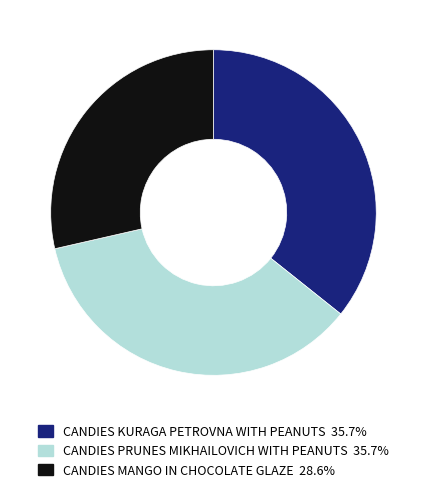

Does any single category account for the majority?

No